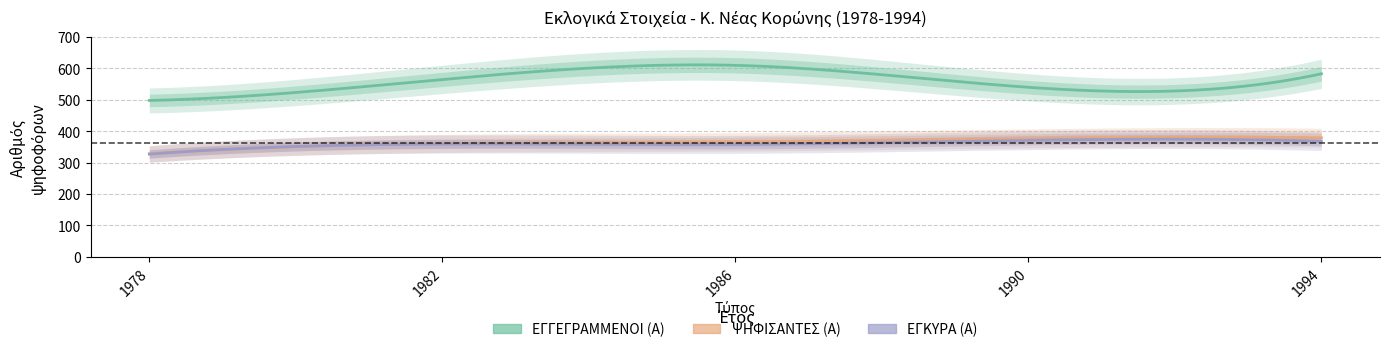

Is it true that ΨΗΦΙΣΑΝΤΕΣ (Α) equals 361 at 1982?

True